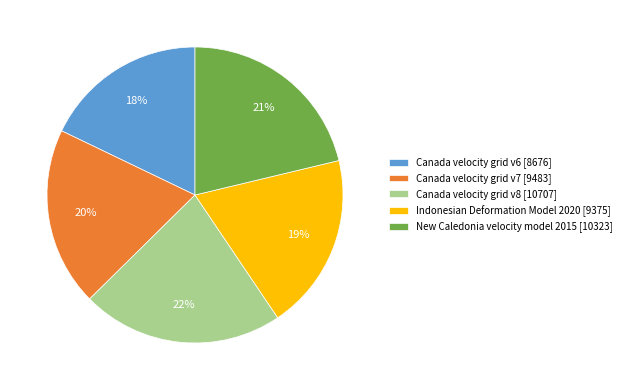

How many slices are in this pie chart?

5